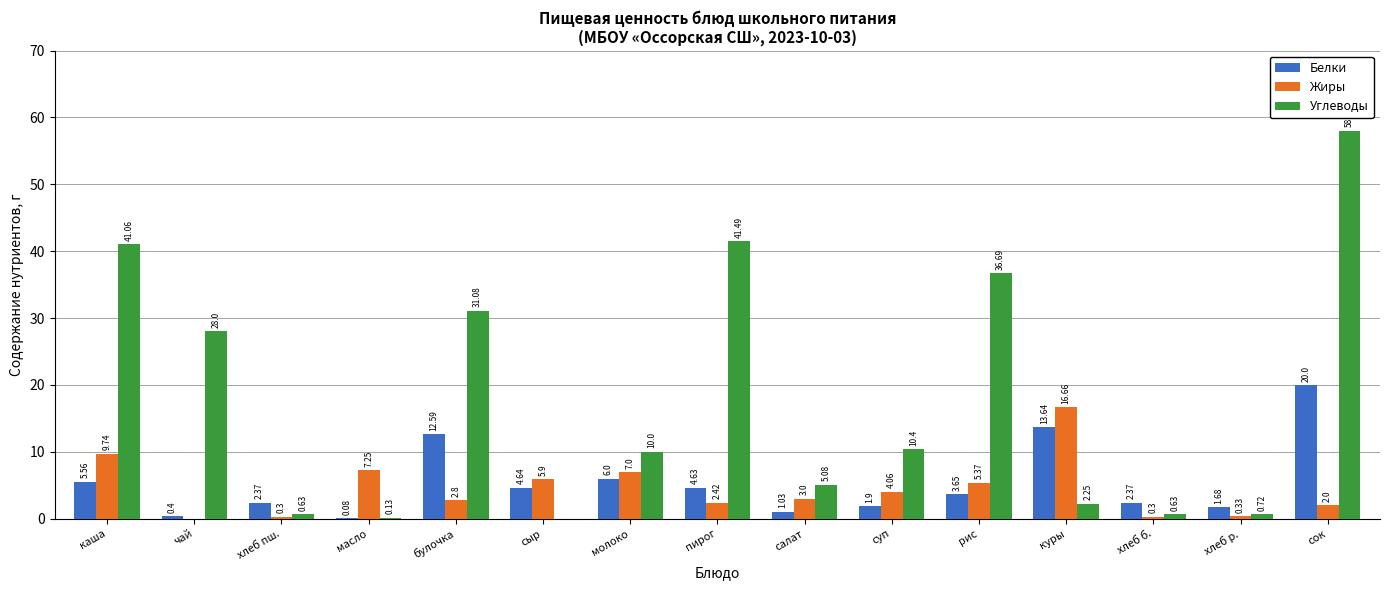

Which series has the largest total across all categories?

Углеводы